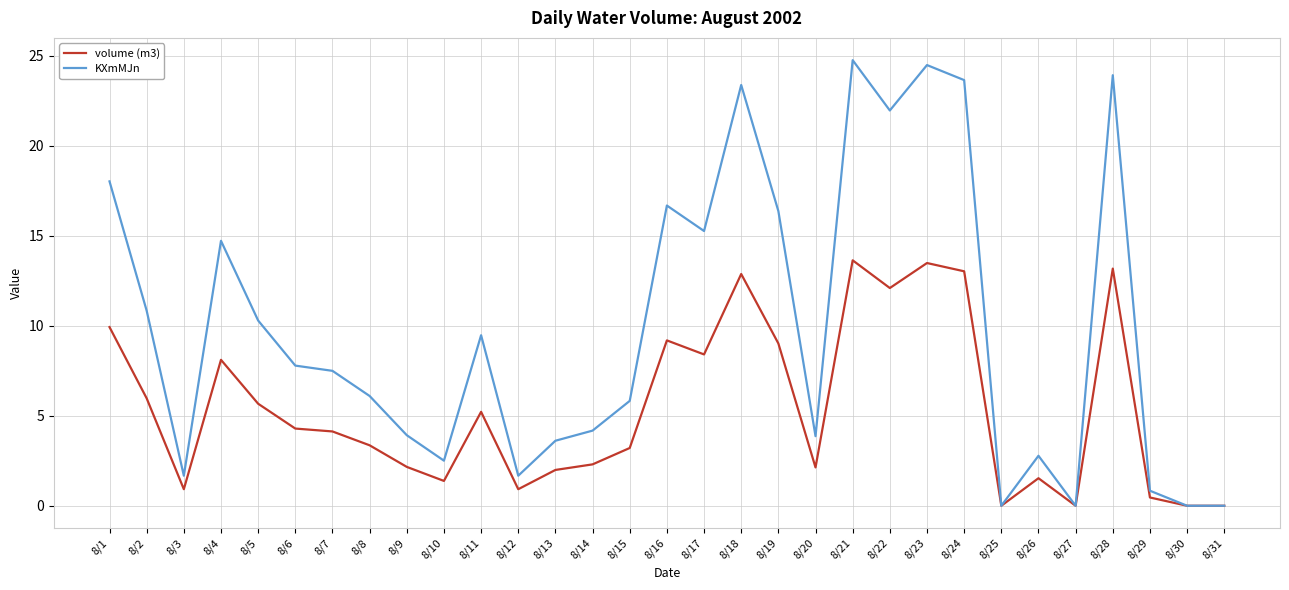

The value of volume (m3) at 8/19 is 9.0. True or false?

True